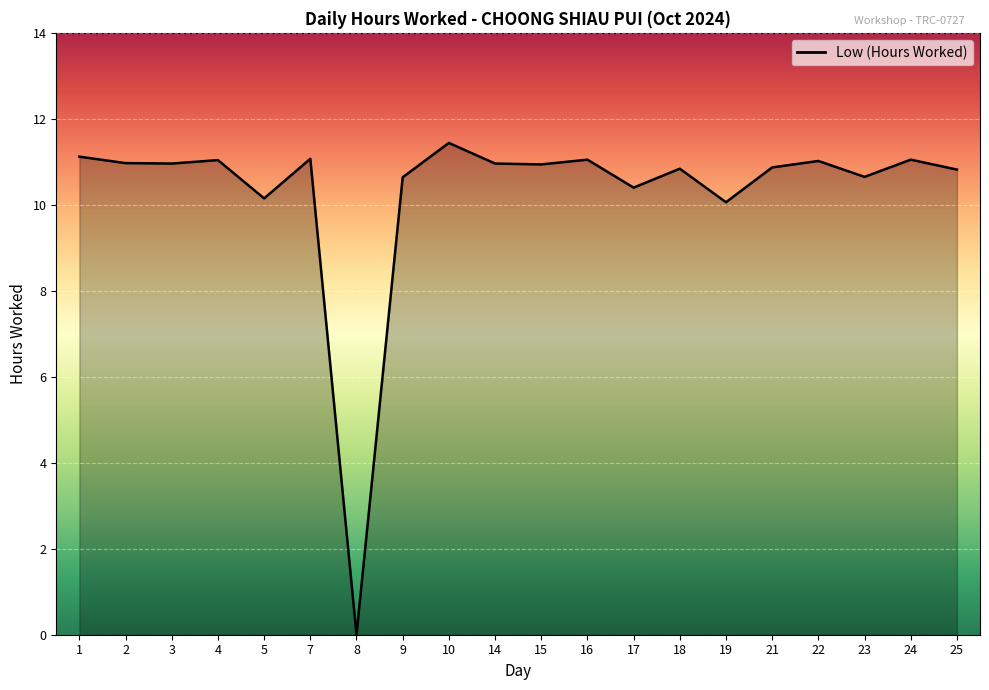

What is the approximate value at 22?

11.0